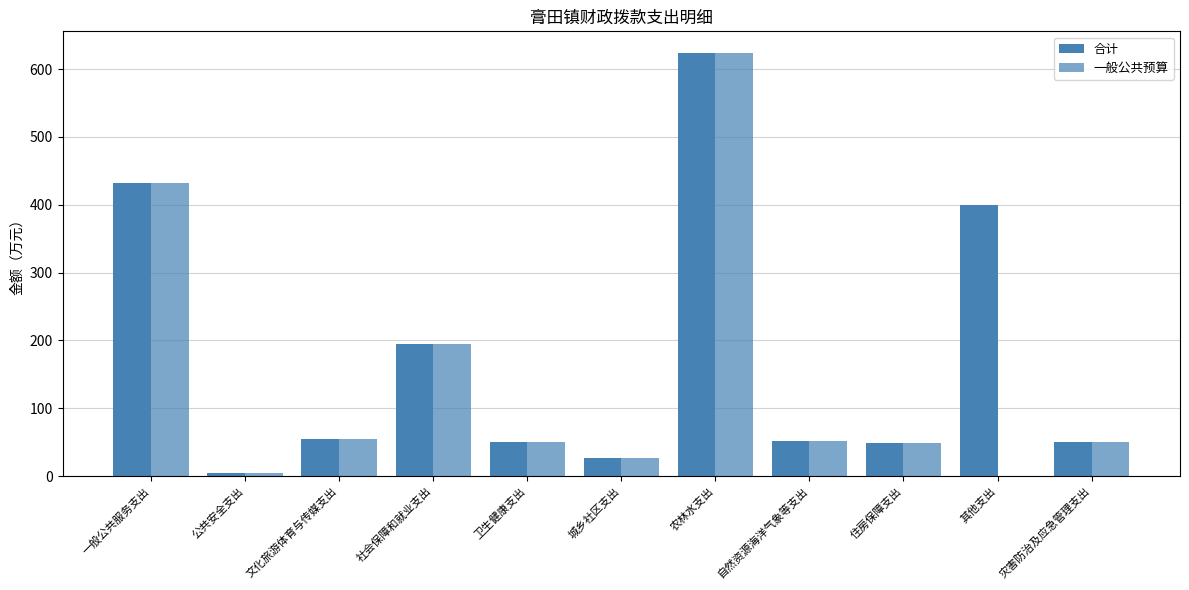

Count the number of categories in the chart.

11